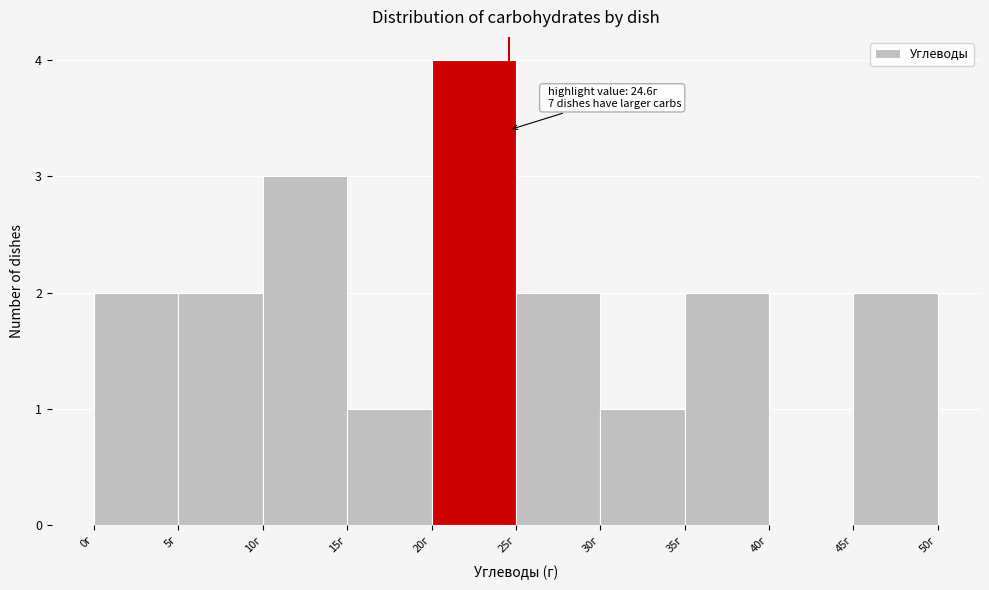

Over which range of the x-axis is the bar tallest?

20 to 25